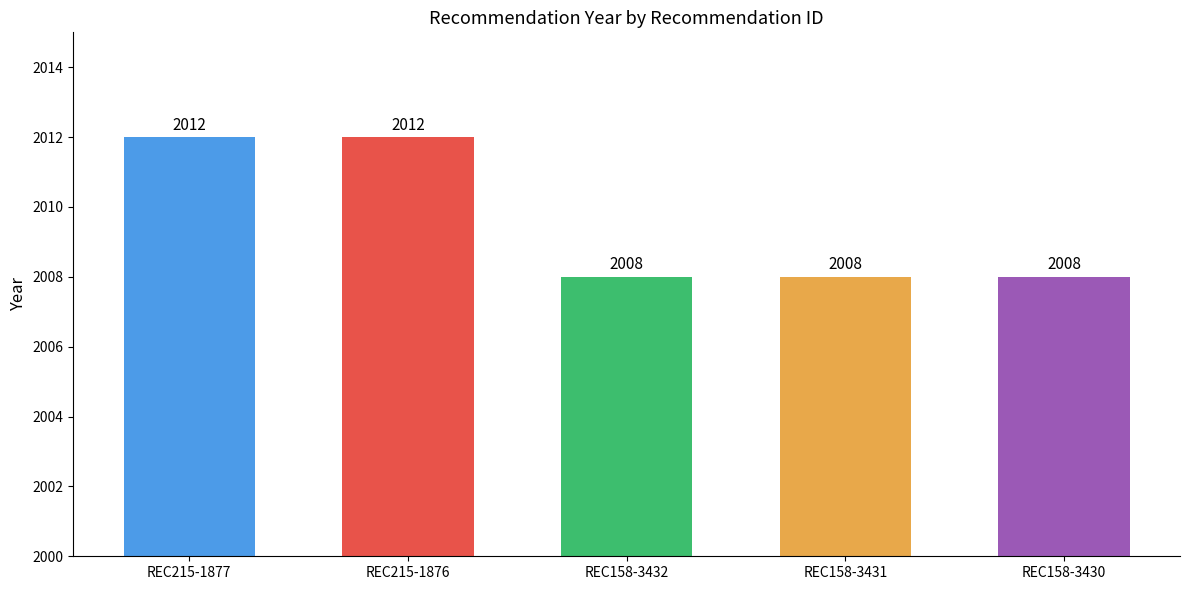

What value does the data have at REC215-1877?

2012